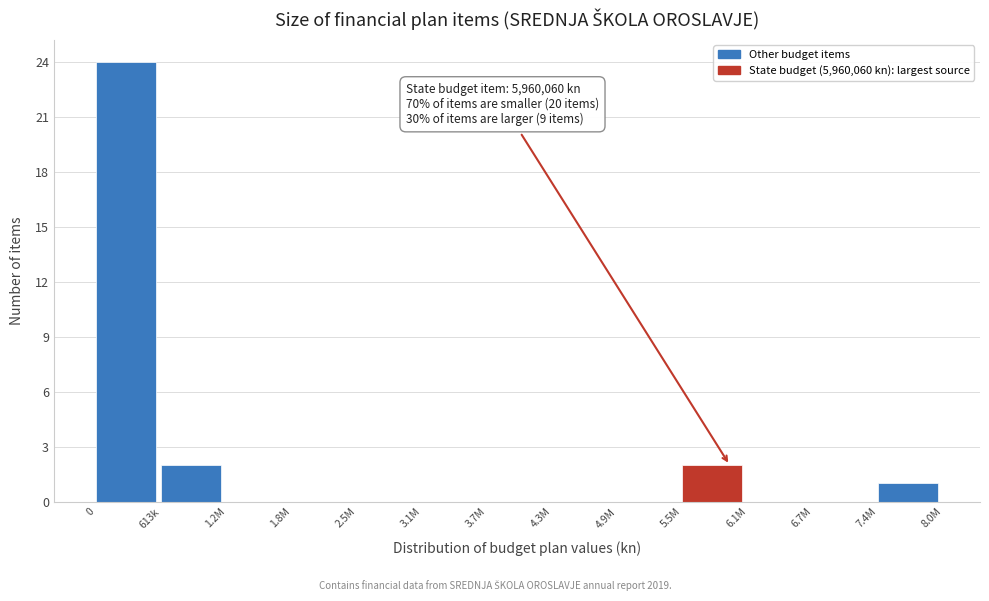

Reading left to right, transcribe all the data shown in this chart.

0=24	613k=2	1.2M=0	1.8M=0	2.5M=0	3.1M=0	3.7M=0	4.3M=0	4.9M=0	5.5M=2	6.1M=0	6.7M=0	7.4M=1